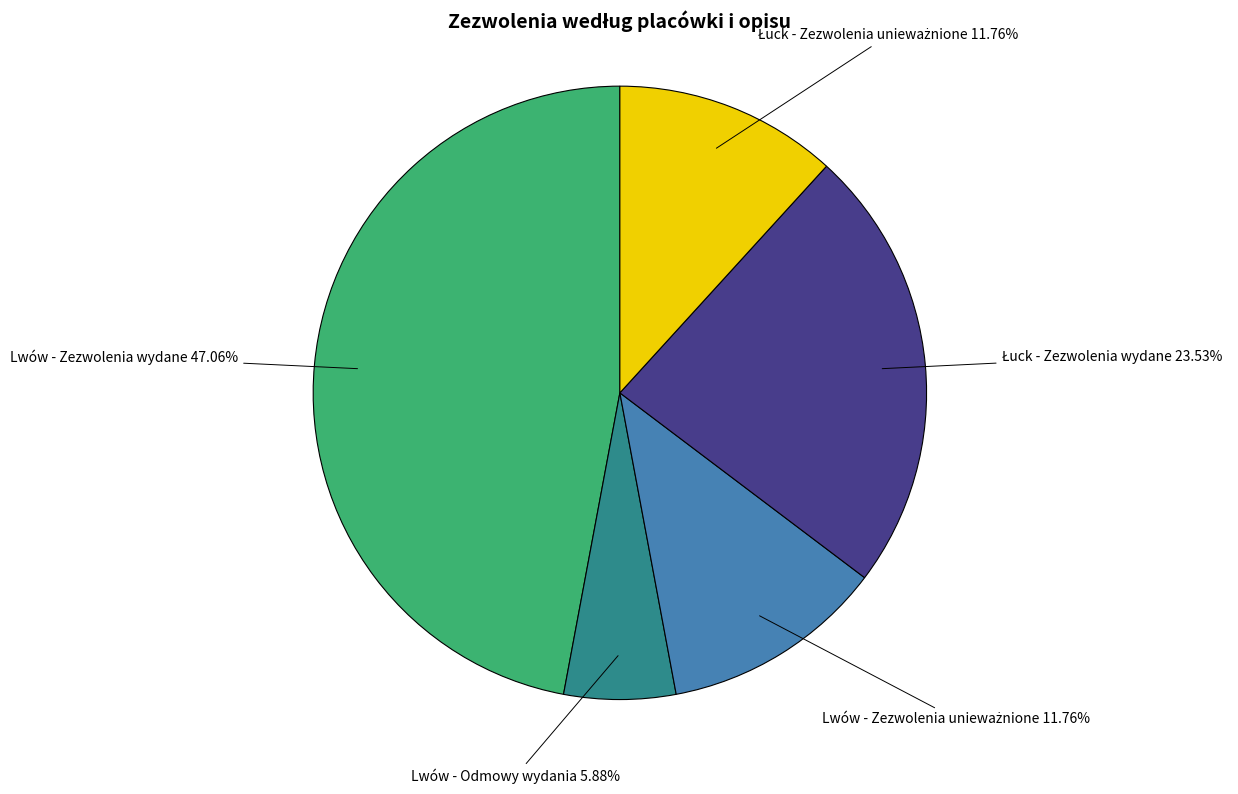

How many slices are in this pie chart?

5